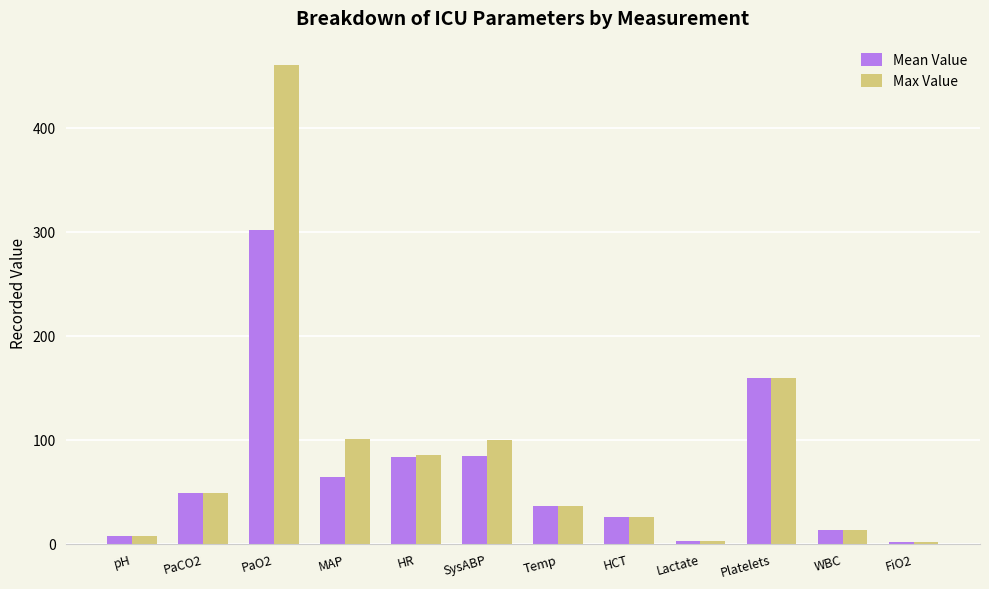

Which series has the widest spread of values?

Max Value